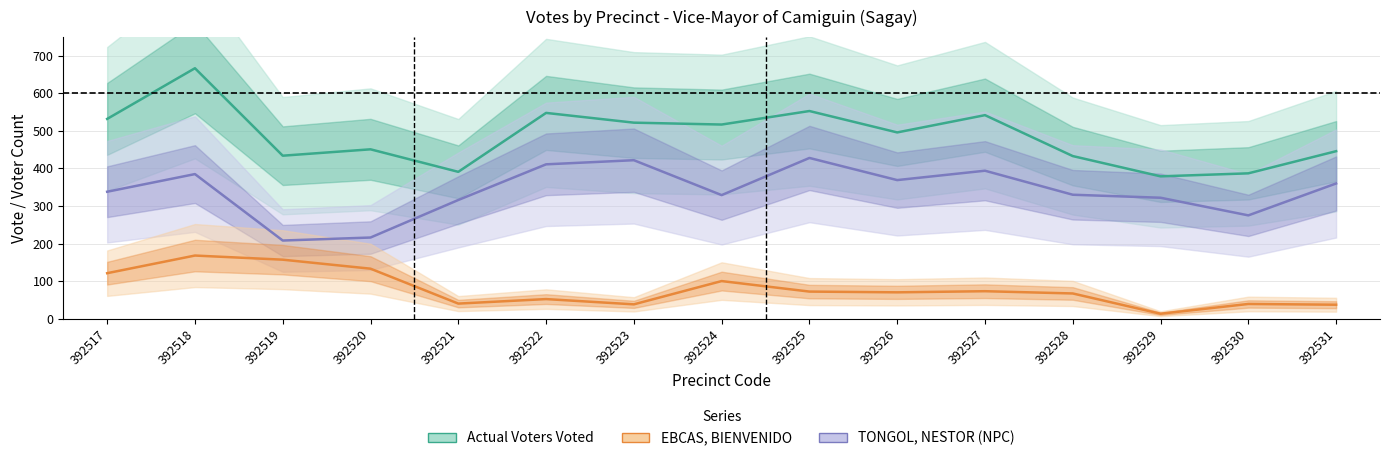

Reading left to right, list all the values displayed in this chart.

Actual Voters Voted: 532	667	434	451	391	548	522	517	553	496	542	433	379	387	446
TONGOL, NESTOR (NPC): 338	385	208	216	316	411	422	329	428	369	394	330	322	275	360
EBCAS, BIENVENIDO: 121	168	157	133	40	52	38	100	72	70	73	67	13	39	37